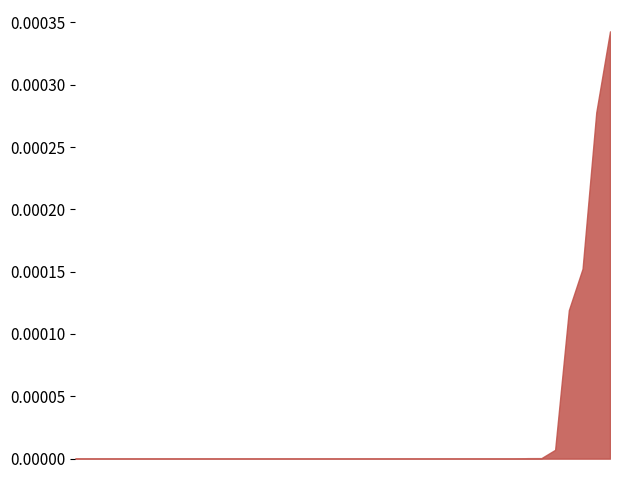

At which label is the value closest to 0?

103270